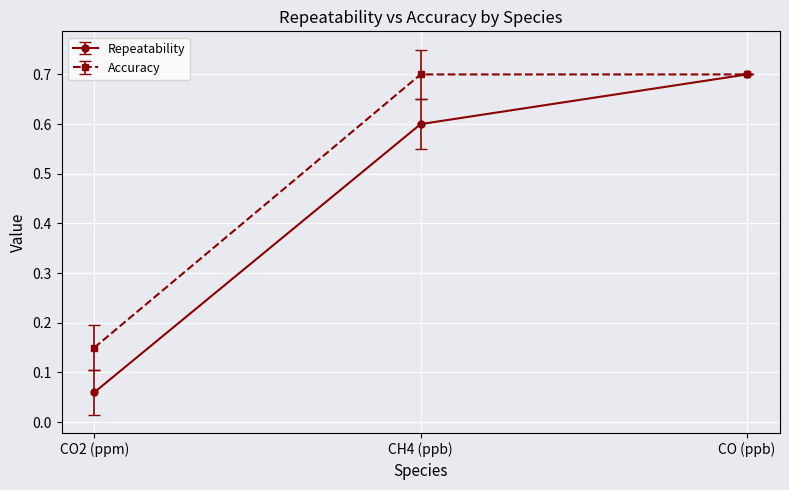

Between CO2 (ppm) and CH4 (ppb), which series saw the biggest shift?

Accuracy